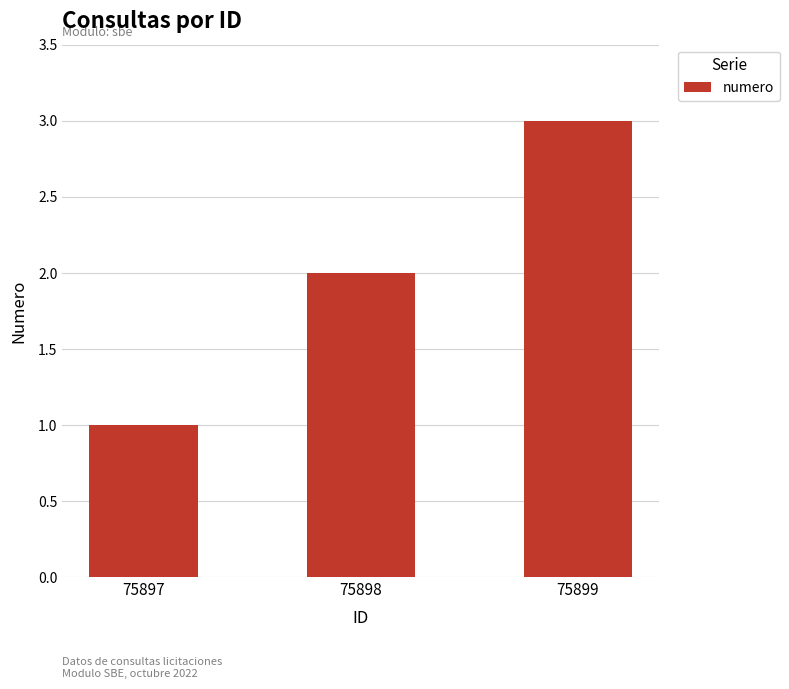

What is the difference between the maximum and minimum values?

2